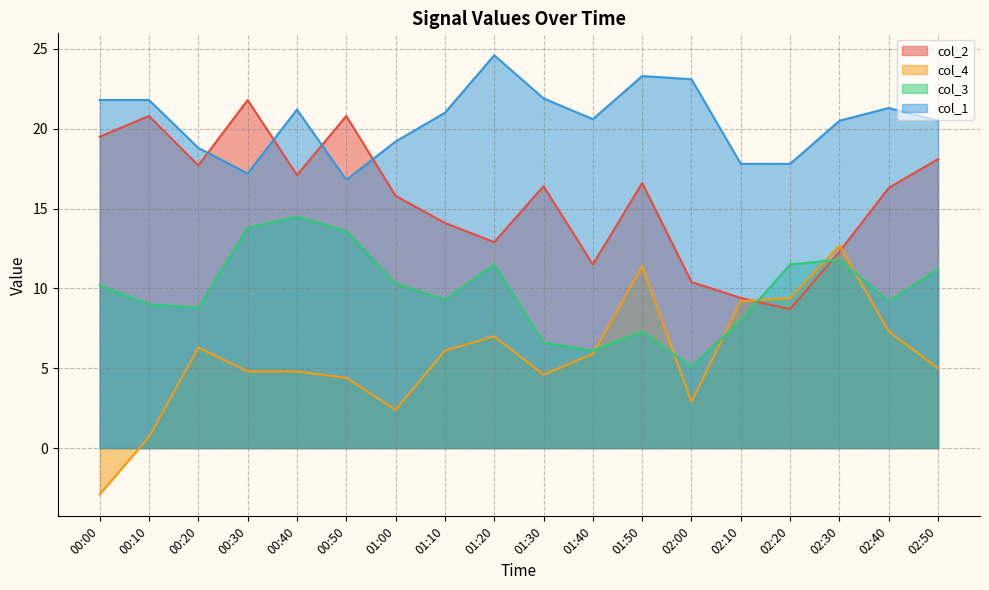

At 02:40, list the series in order from largest to smallest.

col_1, col_2, col_3, col_4